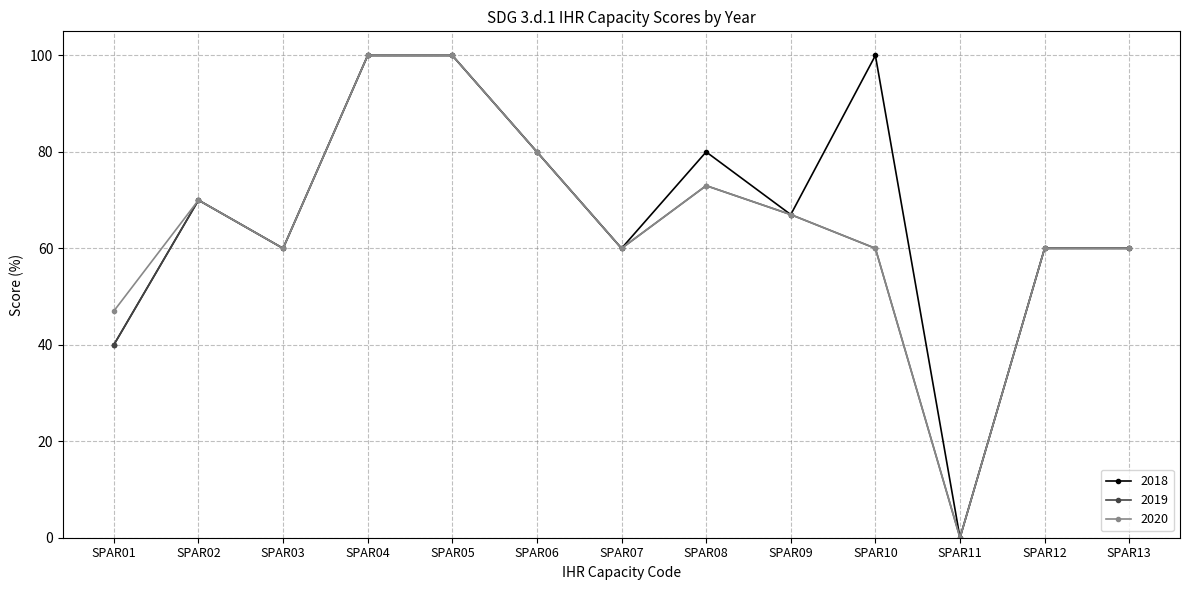

At how many categories does at least one series exceed 85?

3